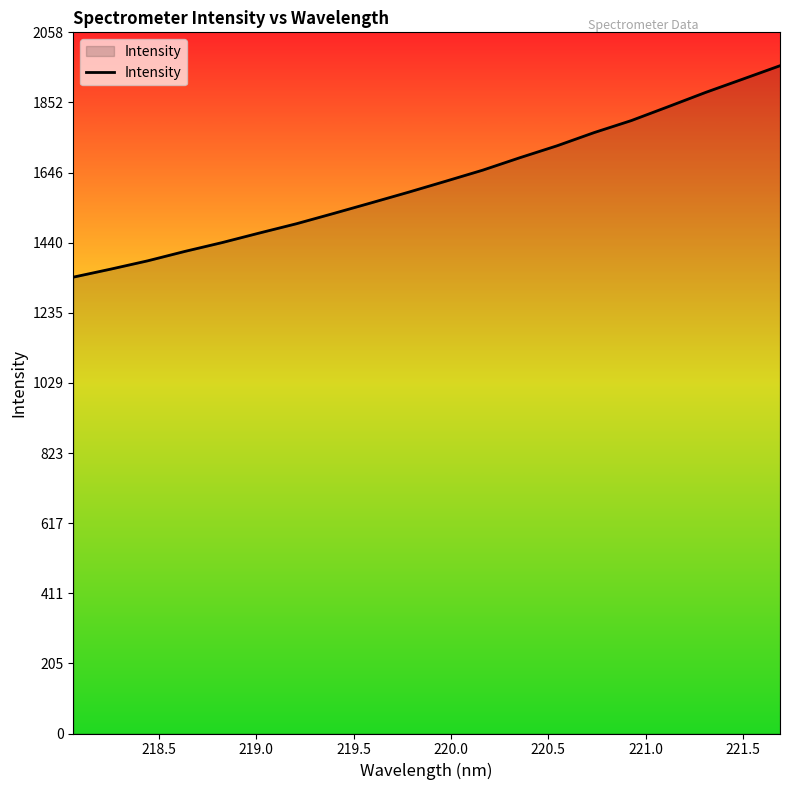

What is the smallest value displayed?

1339.7